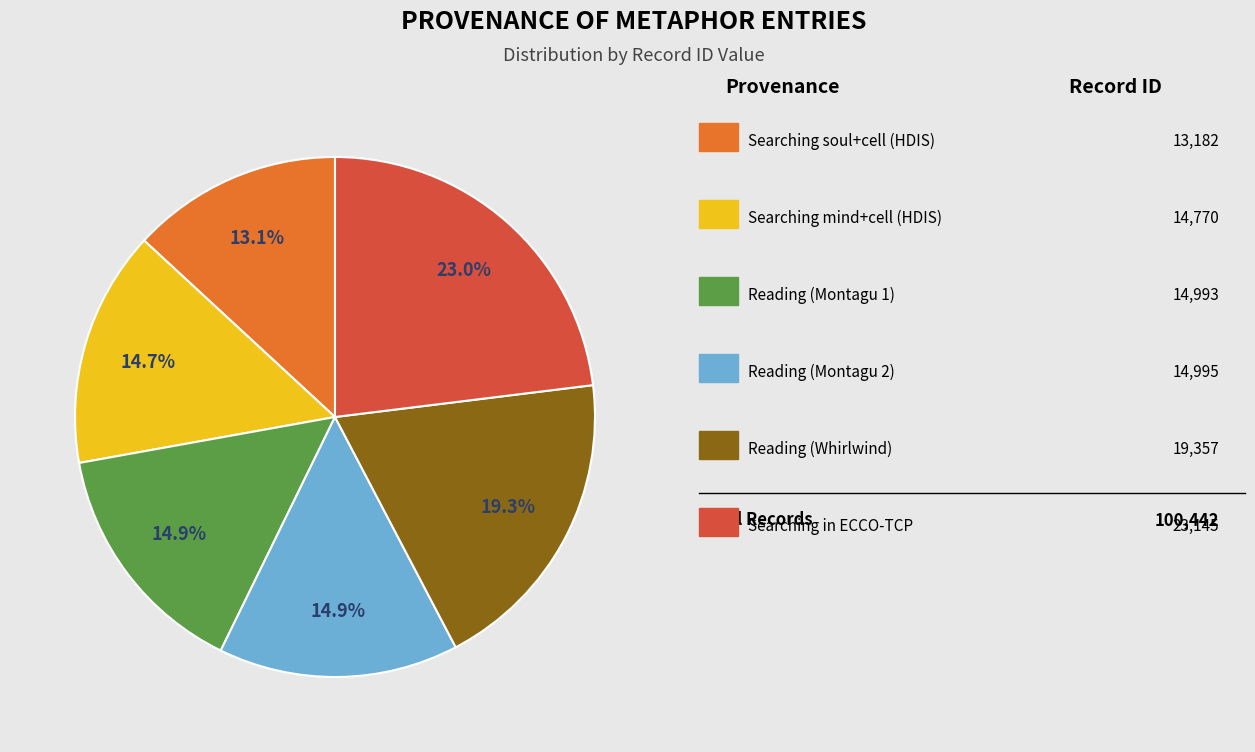

Is there any slice that represents more than half of the pie?

No